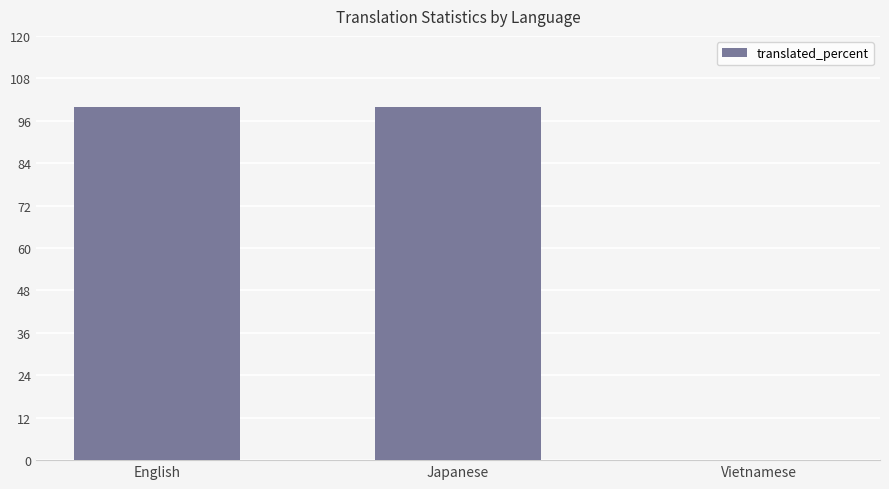

What is the maximum value shown in the chart?

100